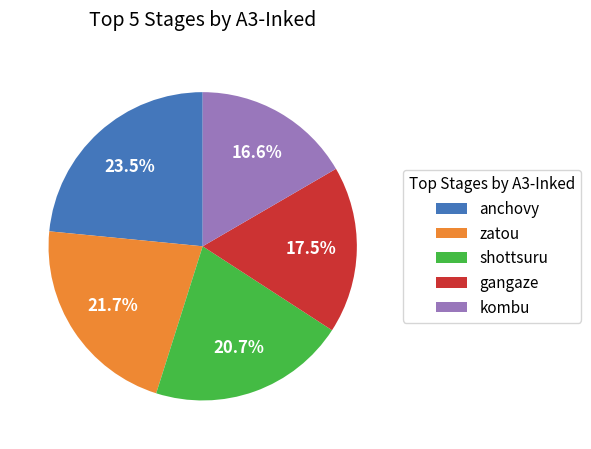

Count the number of slices in the pie.

5